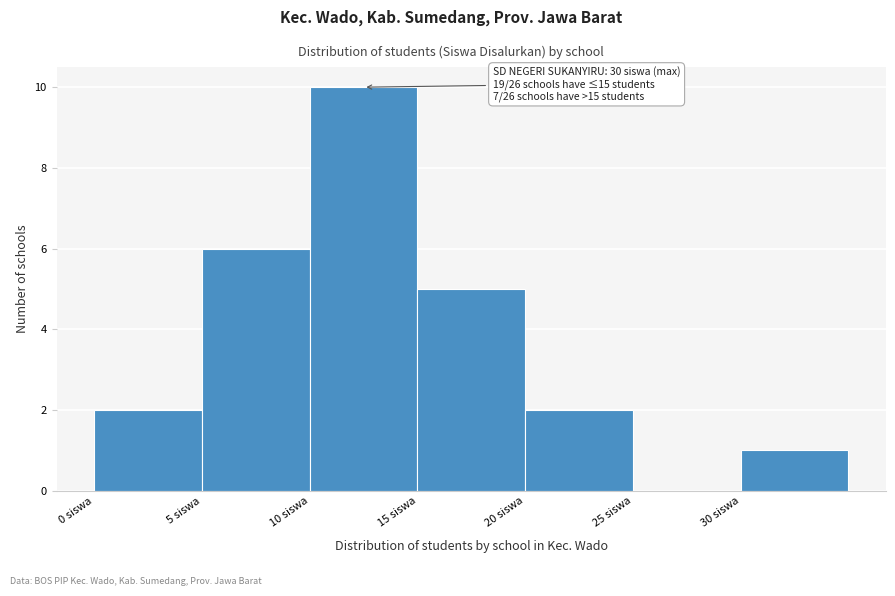

Over which range of the x-axis is the bar tallest?

10 to 15